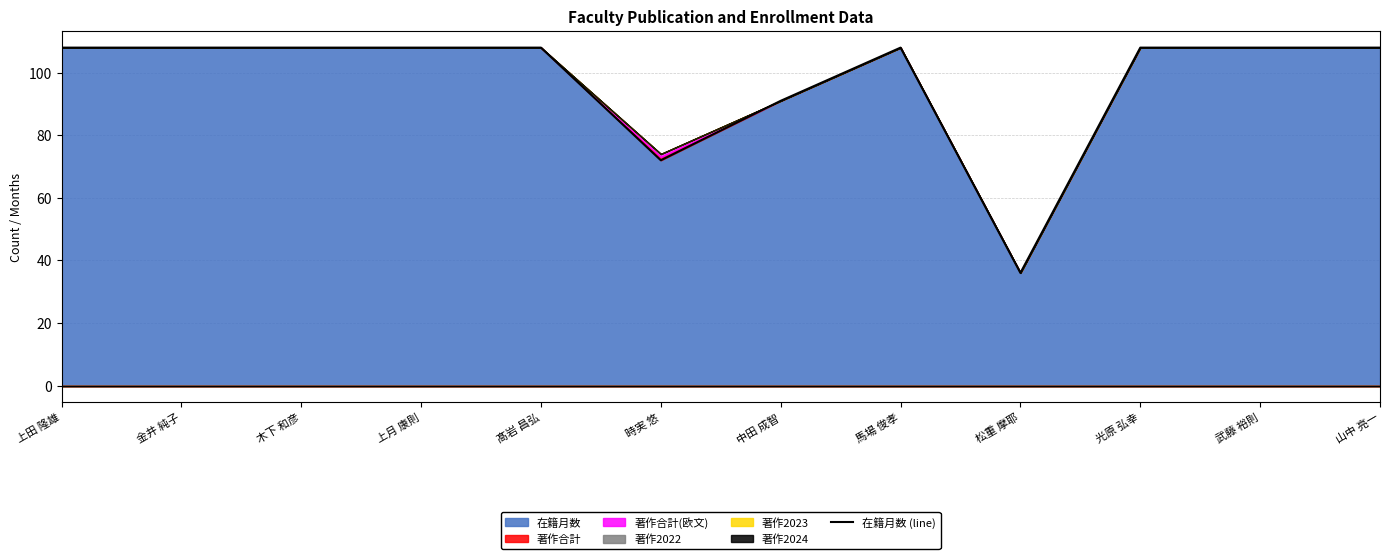

At which category does the data reach its first local valley?

時実 悠